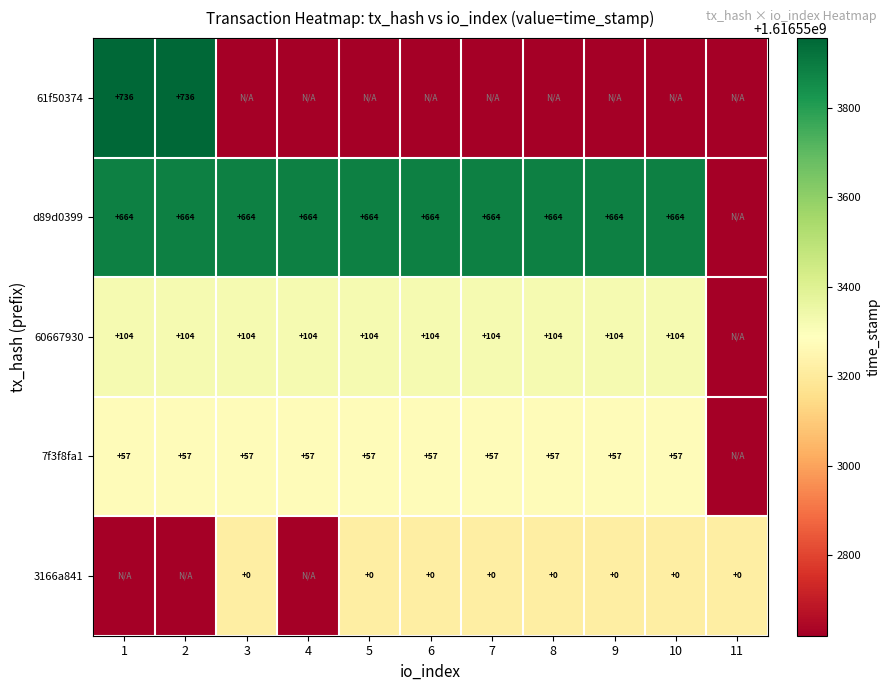

The value of d89d0399 at 10 is 356. True or false?

False